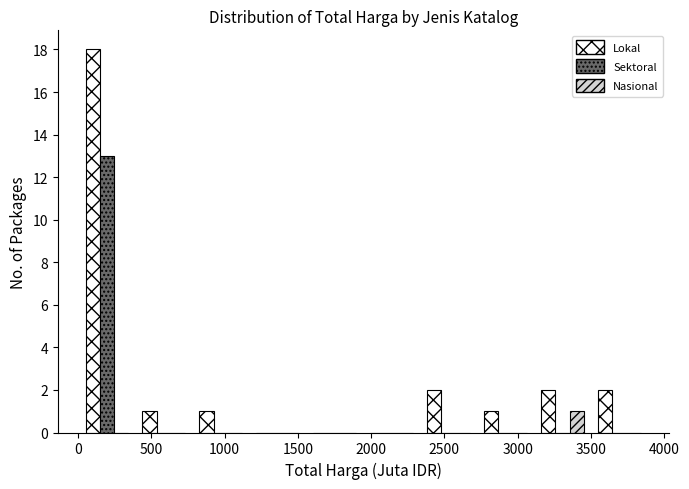

Reading left to right, list every range on the x-axis with the height of the bar of each series over it. Neither the bar edges nor the heights are printed on the chart, so give them approximately, as read against the axes.

0 to 400: Lokal=18	Sektoral=13	Nasional=0
400 to 800: Lokal=1	Sektoral=0	Nasional=0
800 to 1150: Lokal=1	Sektoral=0	Nasional=0
1150 to 1550: Lokal=0	Sektoral=0	Nasional=0
1550 to 1950: Lokal=0	Sektoral=0	Nasional=0
1950 to 2350: Lokal=0	Sektoral=0	Nasional=0
2350 to 2700: Lokal=2	Sektoral=0	Nasional=0
2700 to 3100: Lokal=1	Sektoral=0	Nasional=0
3100 to 3500: Lokal=2	Sektoral=0	Nasional=1
3500 to 3900: Lokal=2	Sektoral=0	Nasional=0